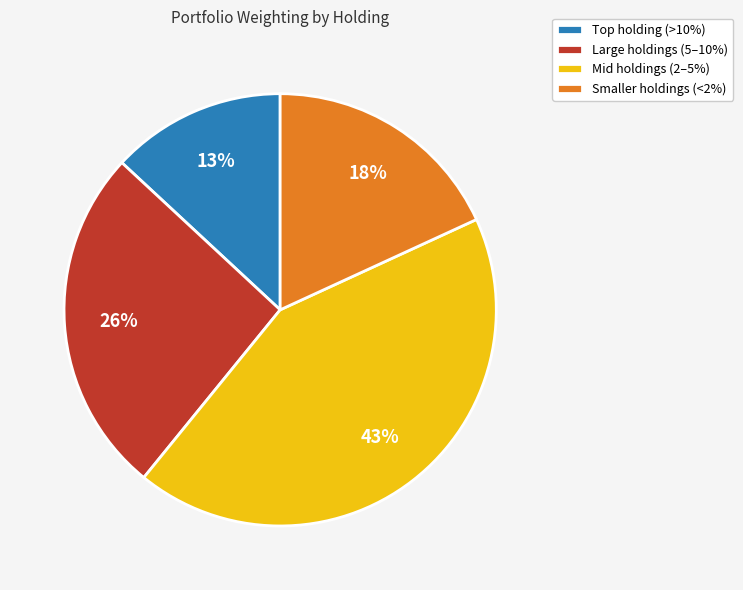

What percentage is the Large holdings (5–10%) slice, to the nearest percent?

26%